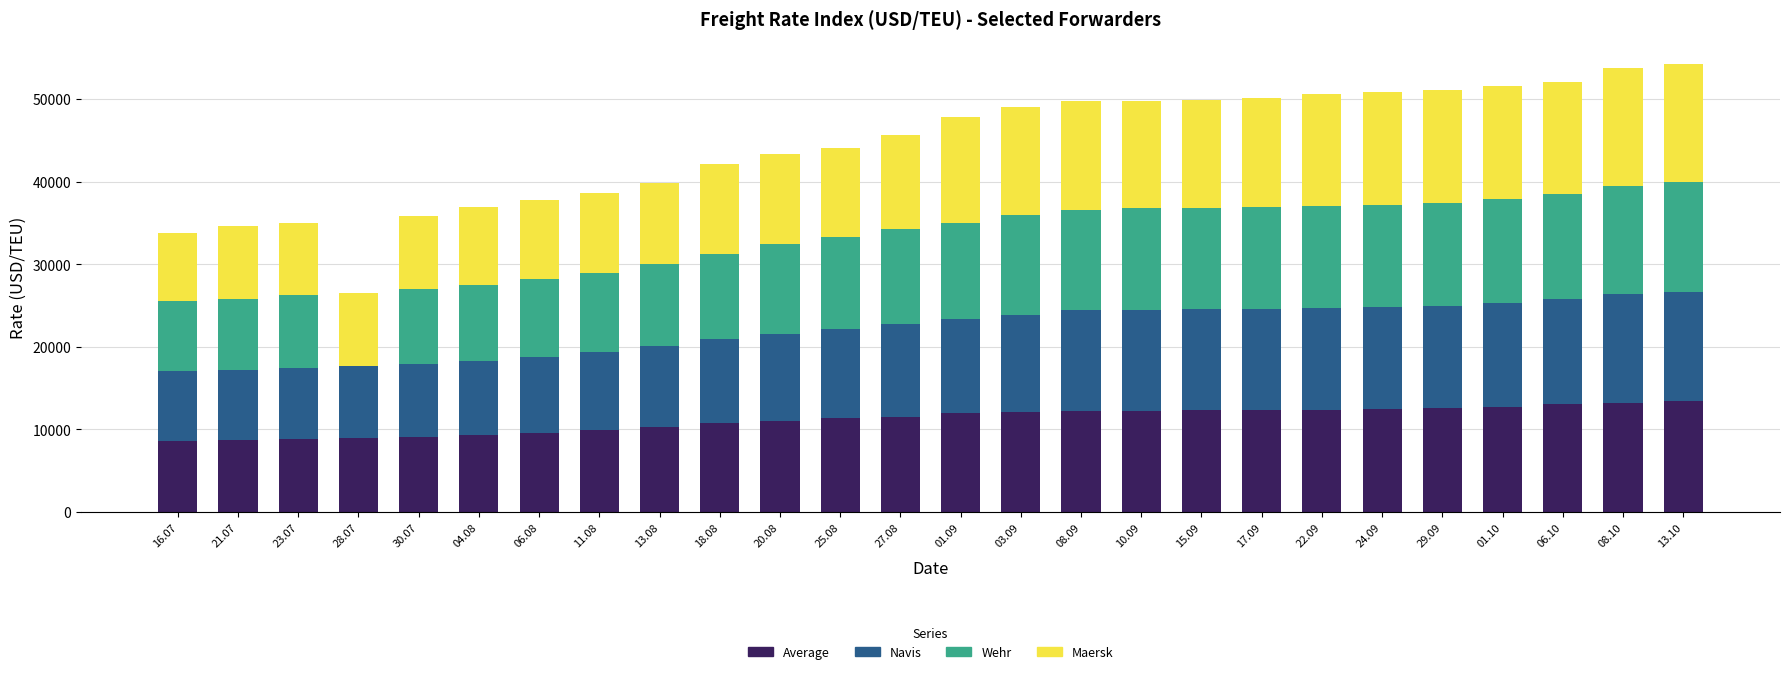

What is the difference between the maximum and minimum values in the Navis series?

4725